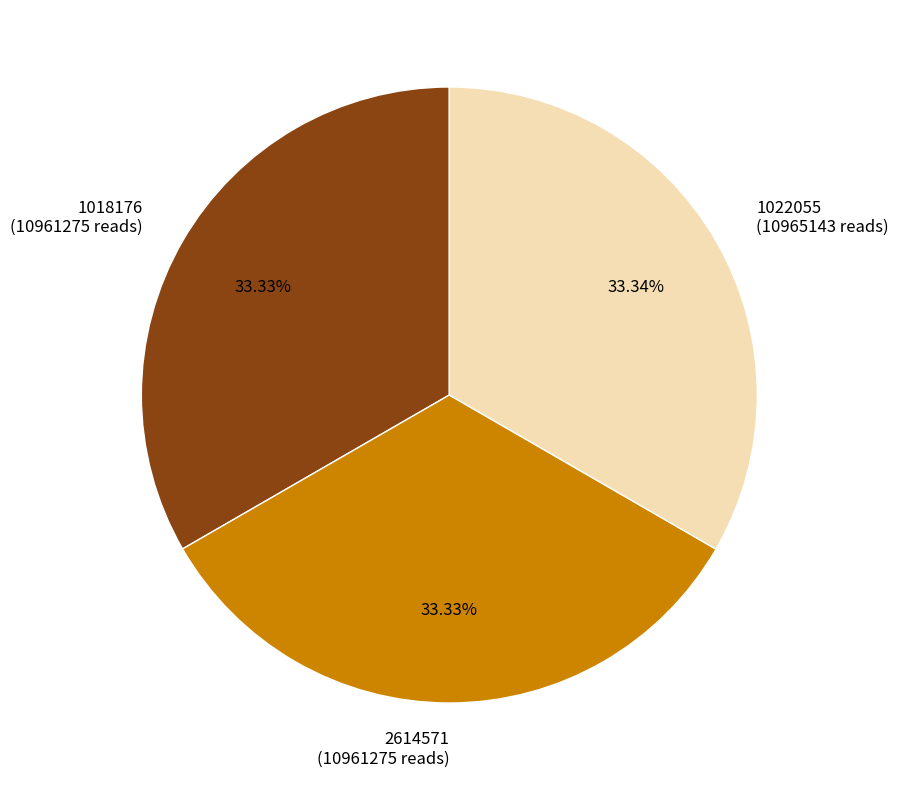

What is the ratio of the value at 1022055 to the value at 2614571?

1.0